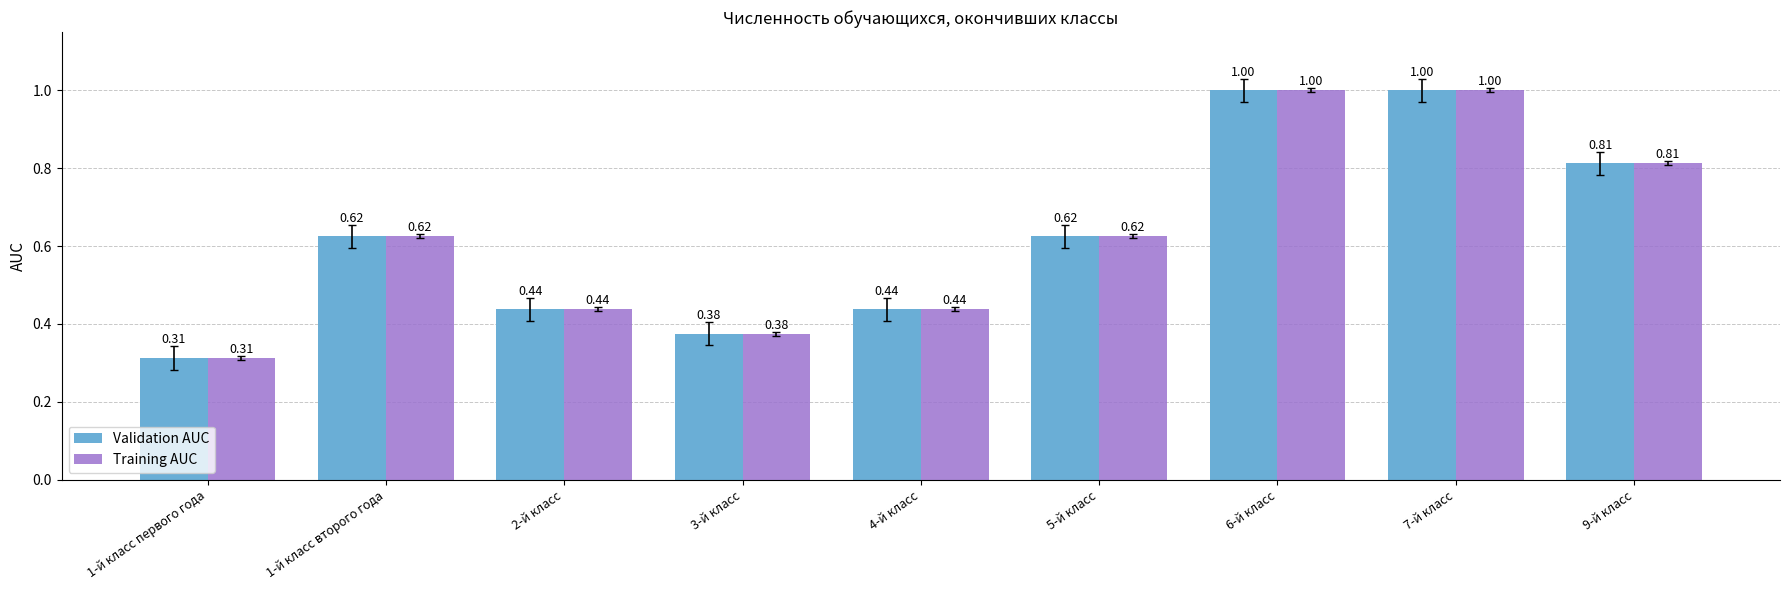

What position from the left is 2-й класс?

3